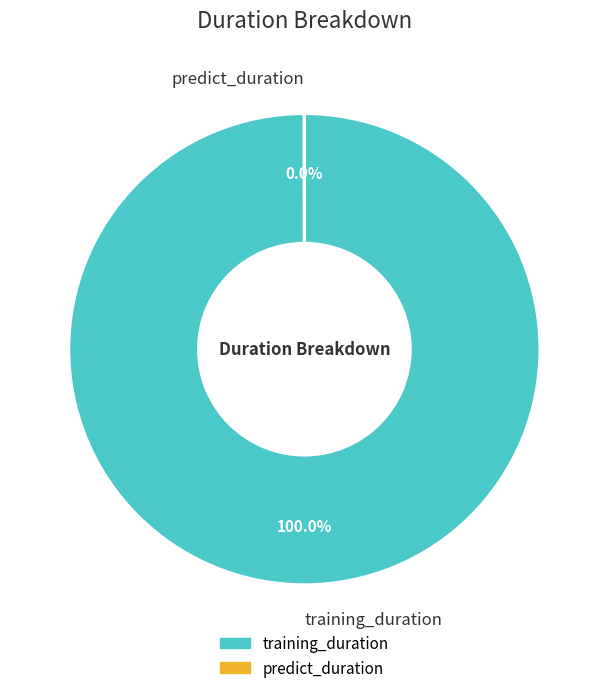

What is the largest slice in the pie chart?

training_duration